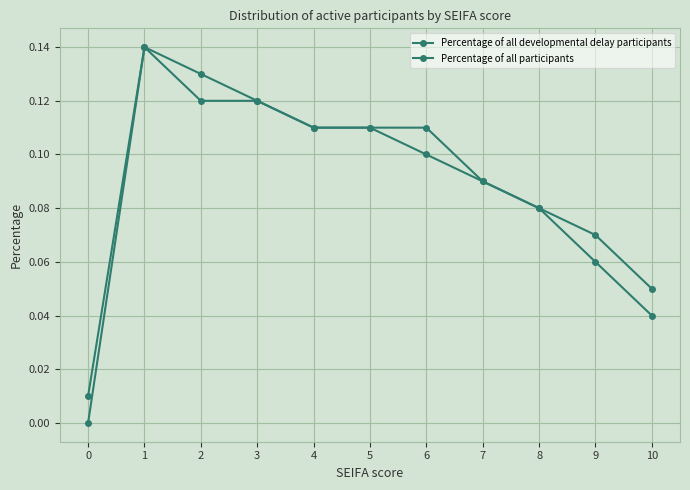

True or false: Percentage of all participants has more than 2 interior local peaks.

False